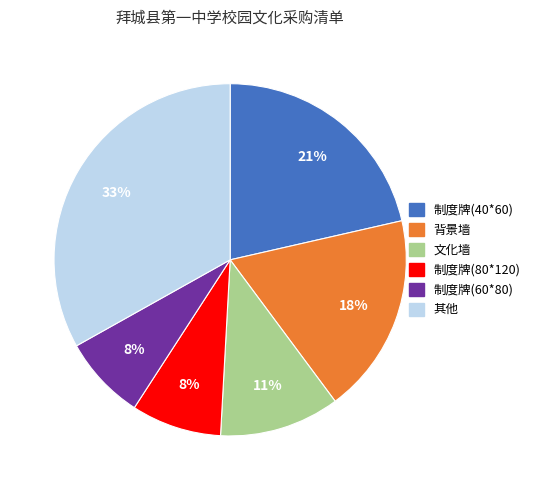

Count the number of slices in the pie.

6